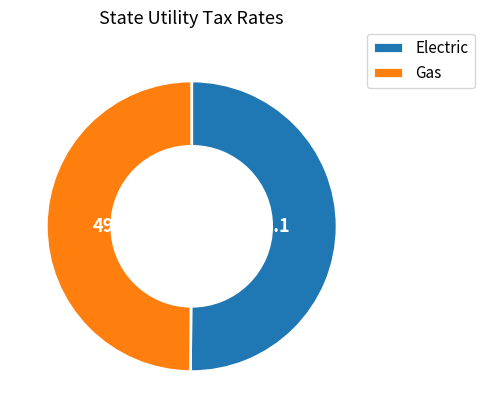

Do Electric and Gas together represent more than half of the pie?

Yes